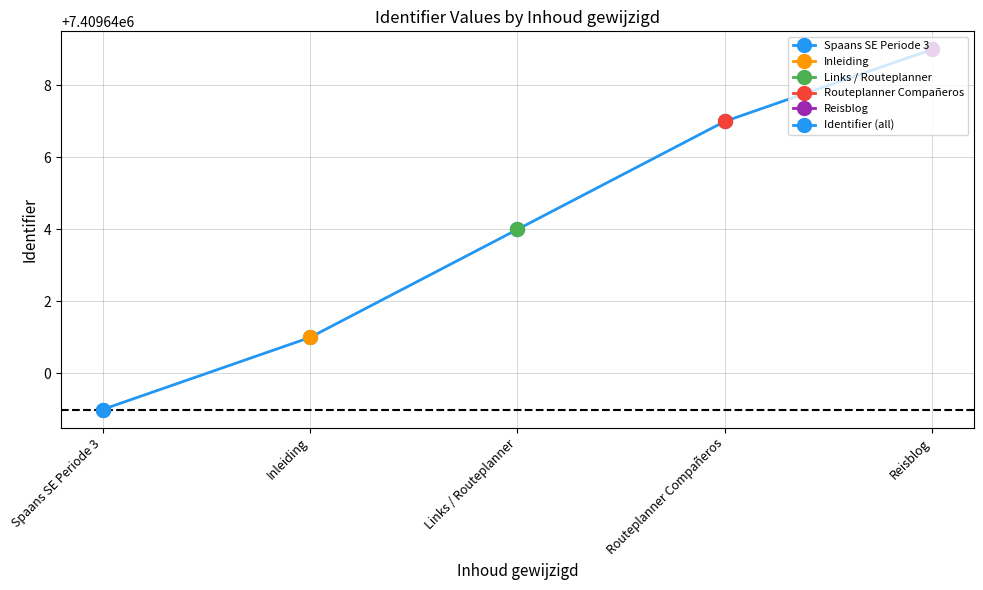

What is the minimum value shown in the chart?

7409639